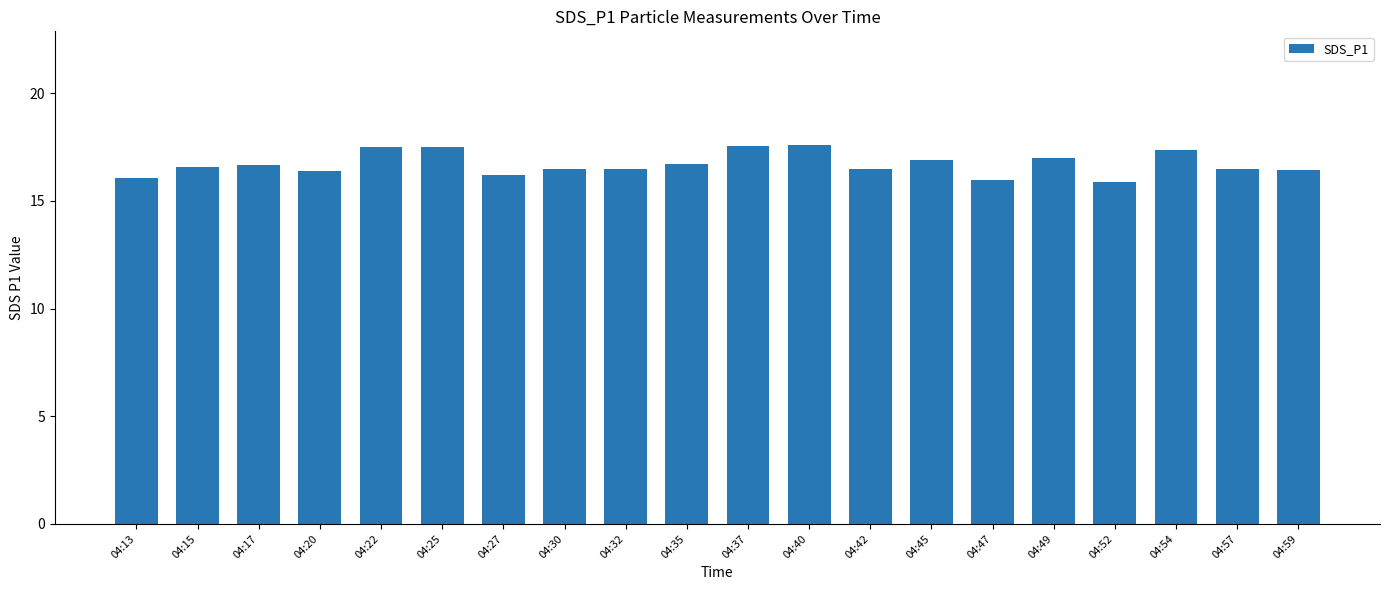

What is the minimum value shown in the chart?

15.9